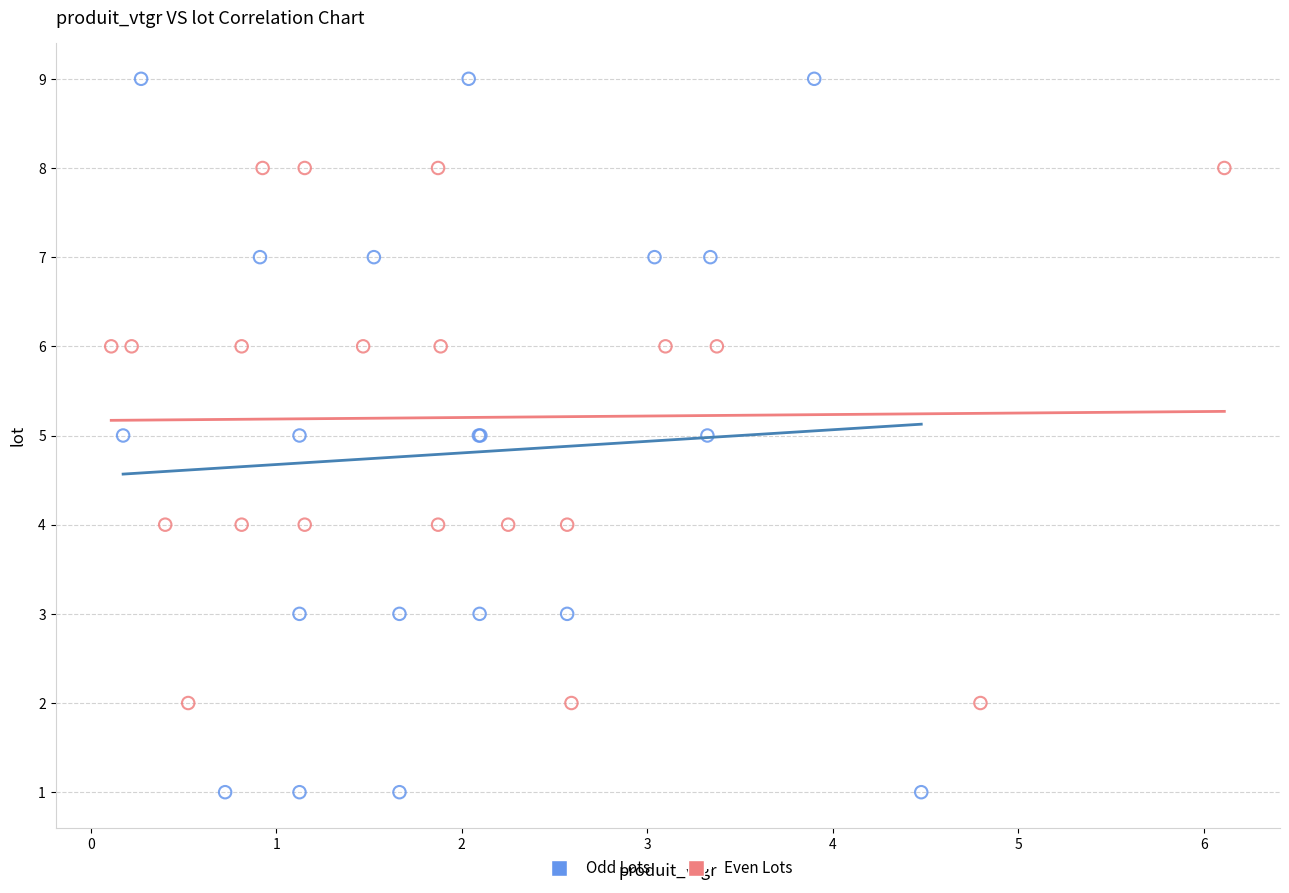

Which series has the widest spread of Y values?

Odd Lots